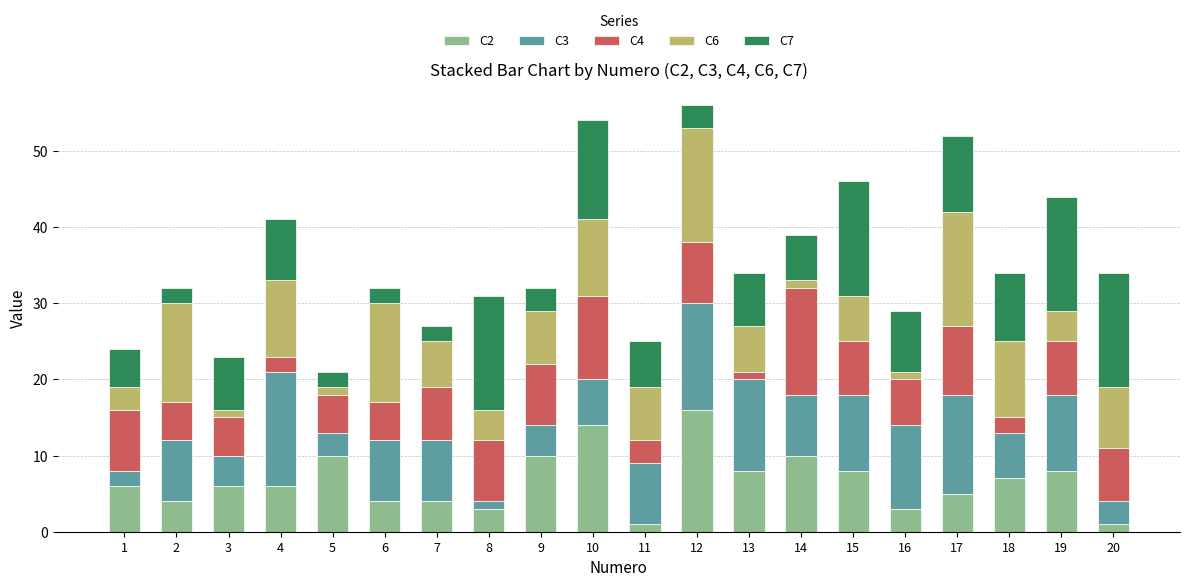

How many bars are there in total?

20